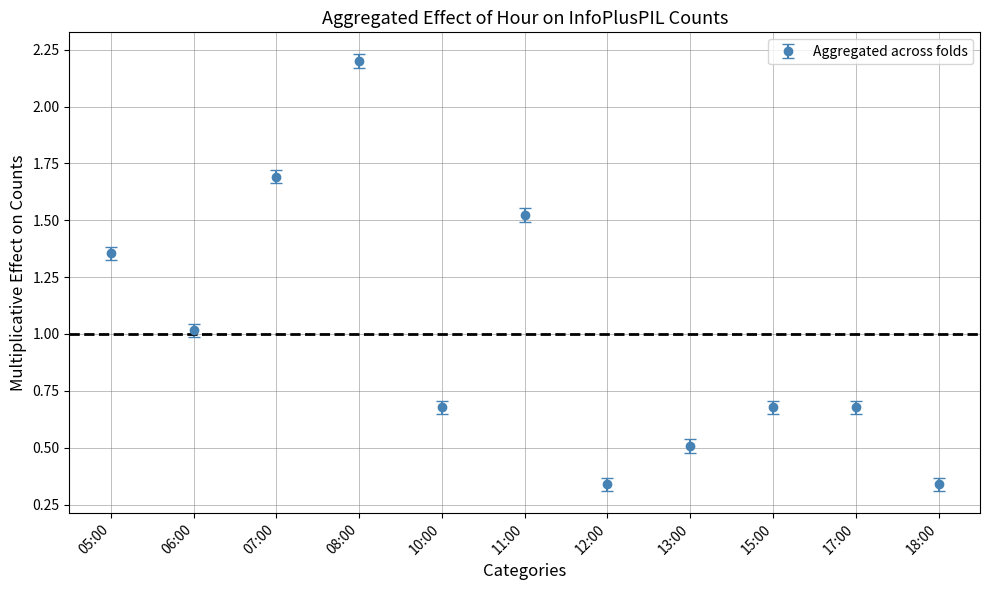

What is the sum of all values?

11.0